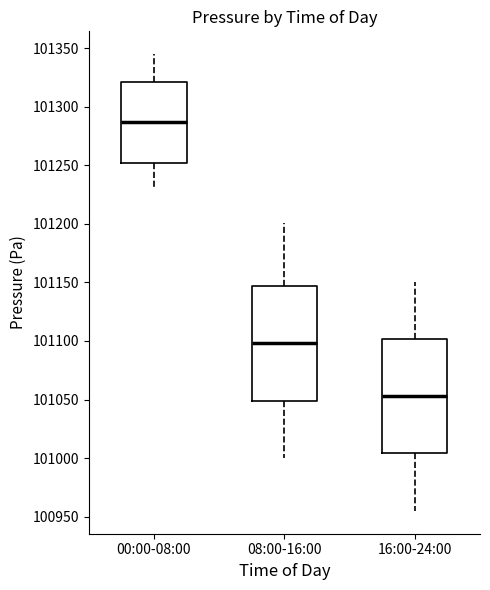

Reading left to right, transcribe this box plot: for each box, give where its median line is, the range the box spans, and where its two whiskers end, as read against the y-axis. The values are not printed on the chart, so give them approximately, as read against the axis.

00:00-08:00: median 101285, box 101250 to 101320, whiskers 101230 to 101345
08:00-16:00: median 101100, box 101050 to 101145, whiskers 101000 to 101200
16:00-24:00: median 101055, box 101005 to 101100, whiskers 100955 to 101150